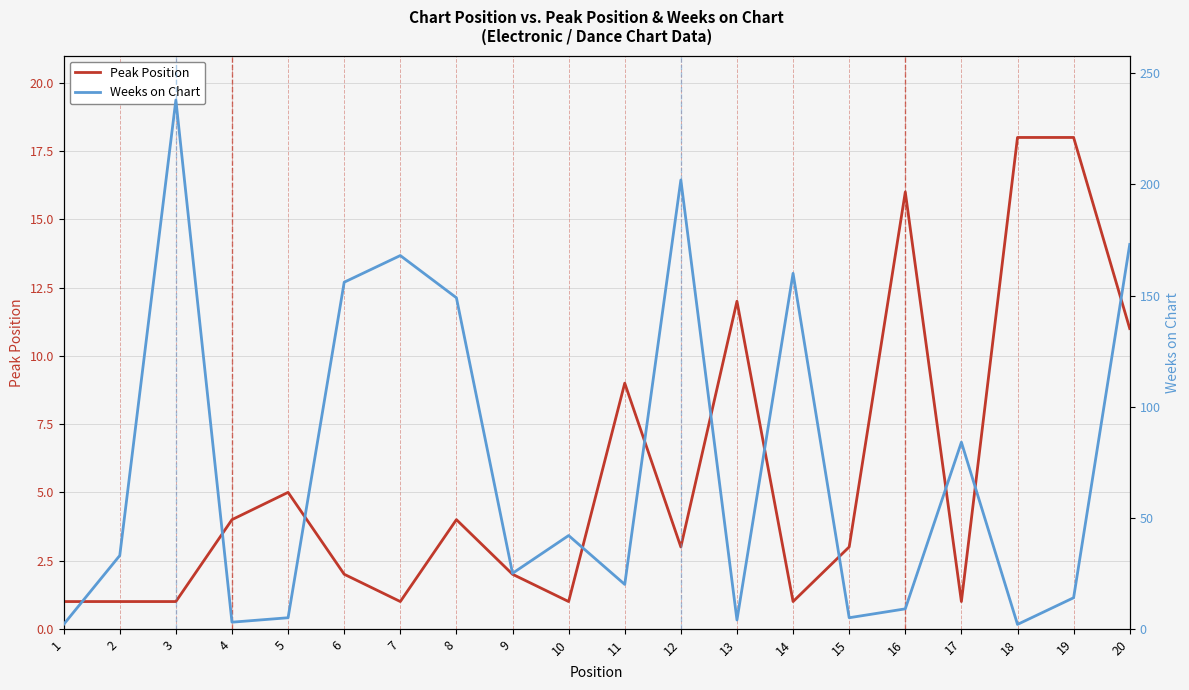

At how many categories does at least one series exceed 10?

16